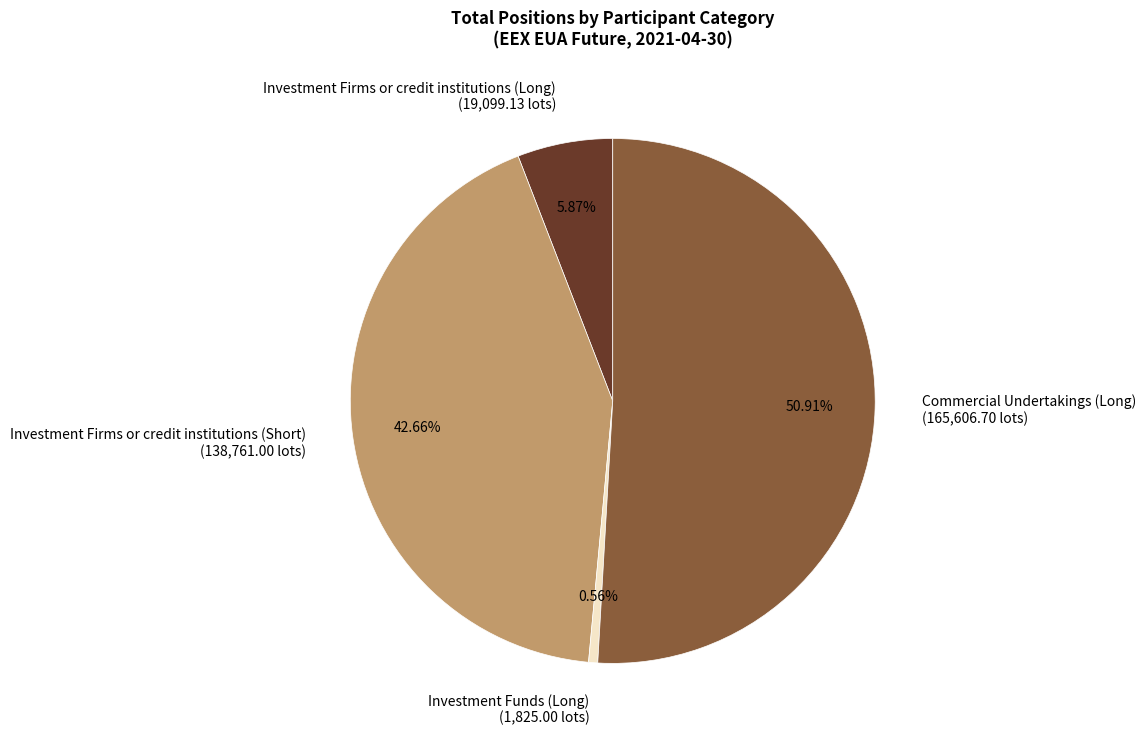

To the nearest percent, what is the difference between the largest and smallest slice percentages?

50%